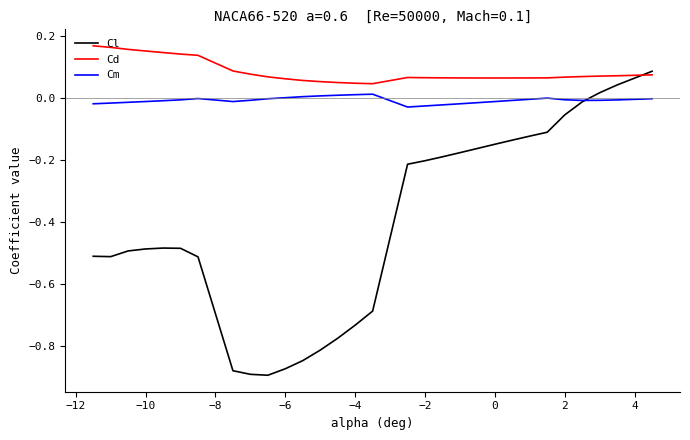

What are all the series names shown in the legend?

Cl, Cd, Cm